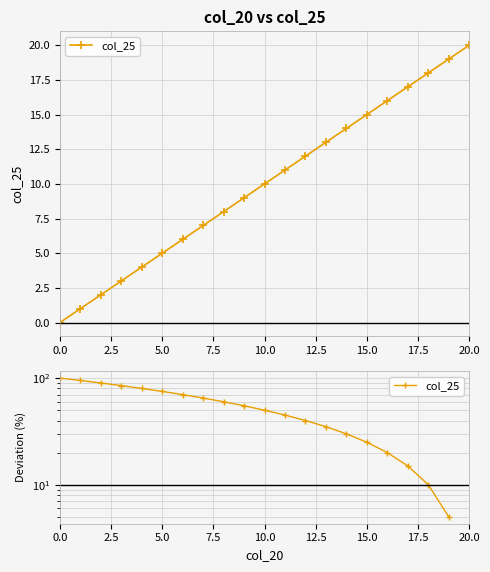

Which has a higher value, 5.0 or 12?

5.0